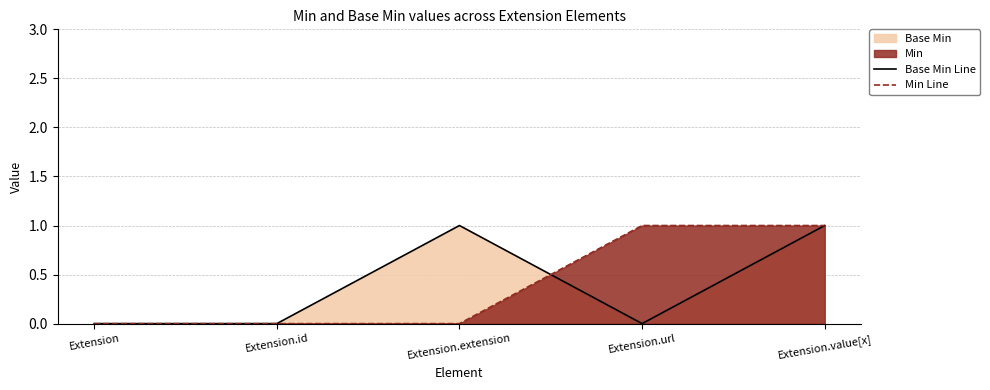

Is the value of Base Min Line at Extension.value[x] greater than the value of Min Line at Extension?

Yes